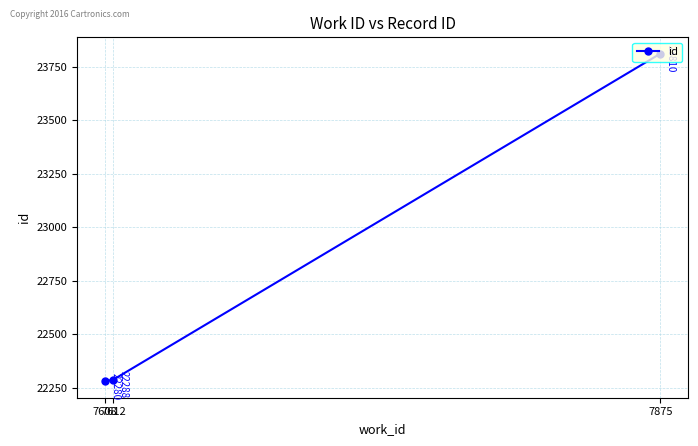

How many series are shown in this chart?

1